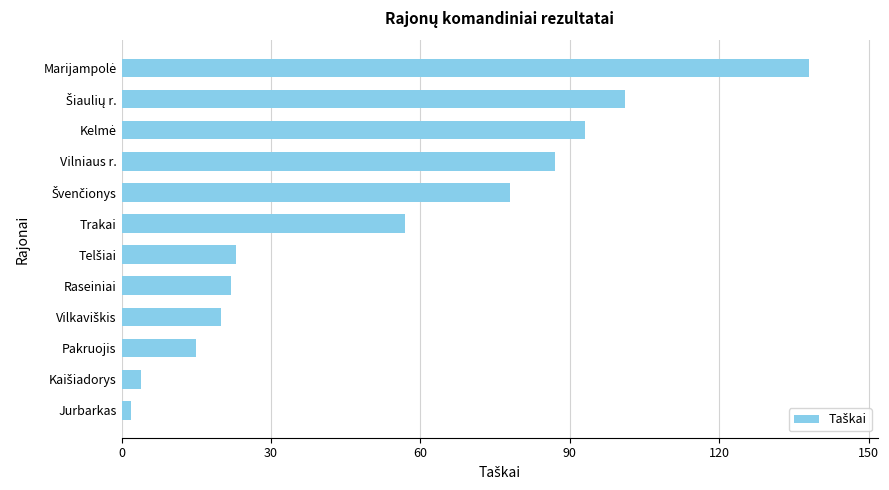

Reading top to bottom, list all the values displayed in this chart.

138	101	93	87	78	57	23	22	20	15	4	2